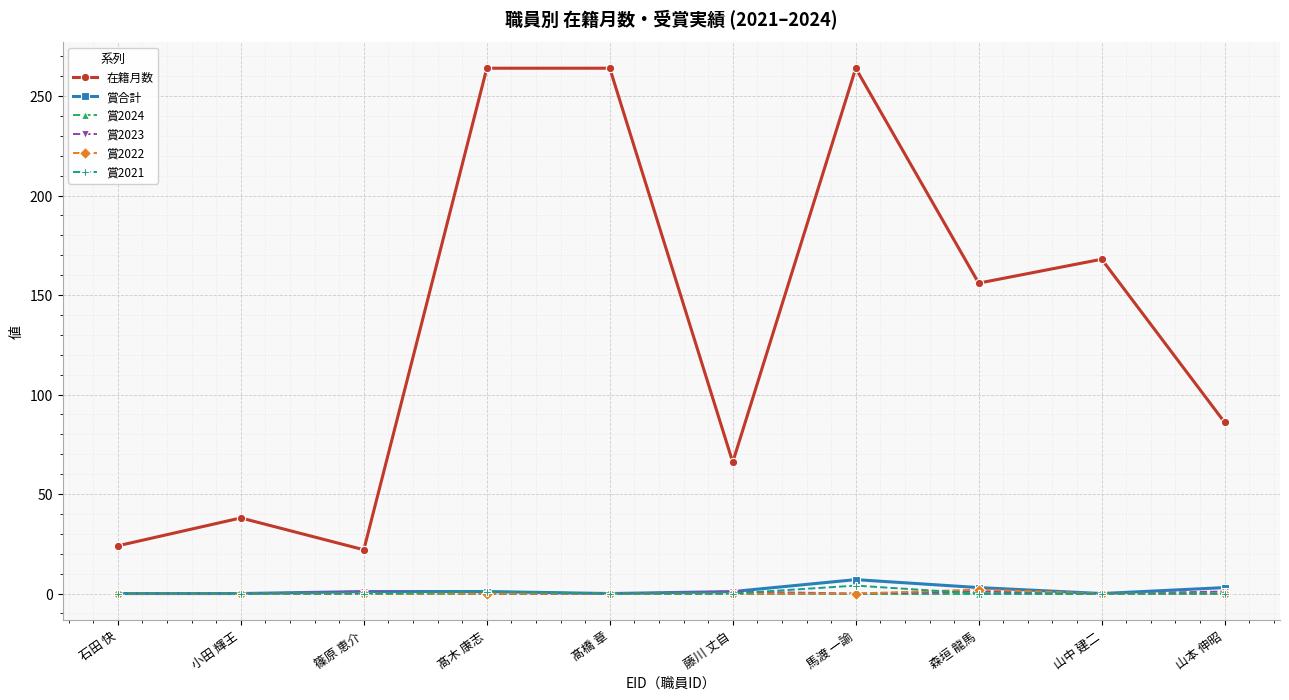

Count the number of categories in the chart.

10